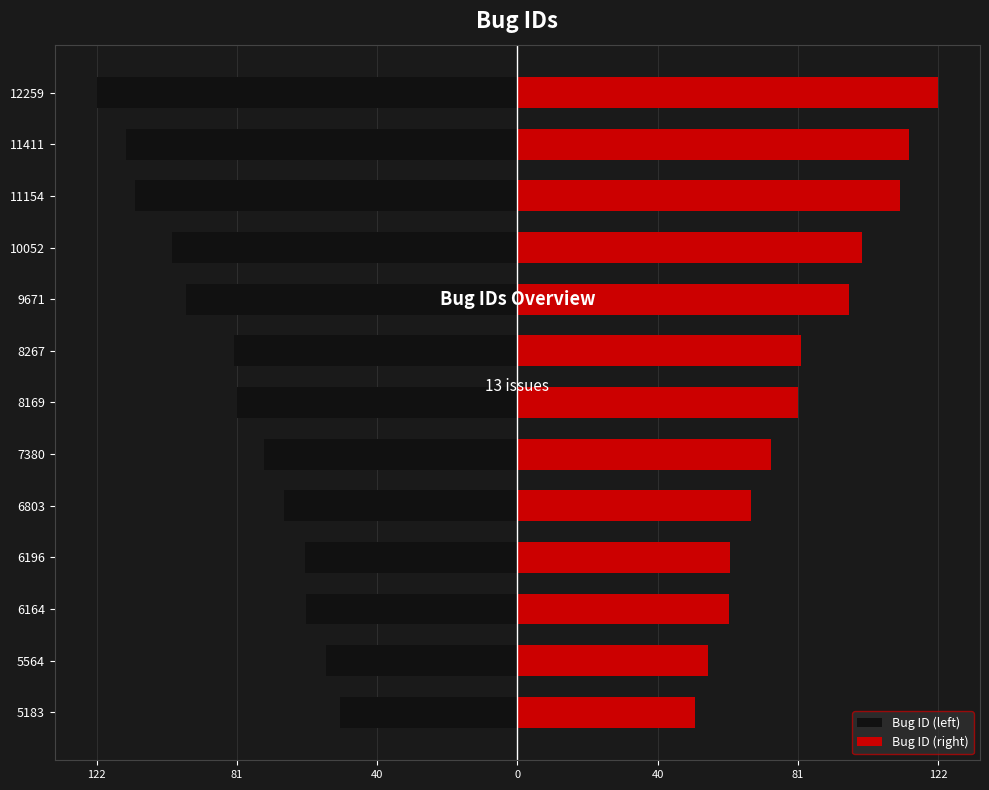

How many values in the Bug ID (left) series are below -81?

7